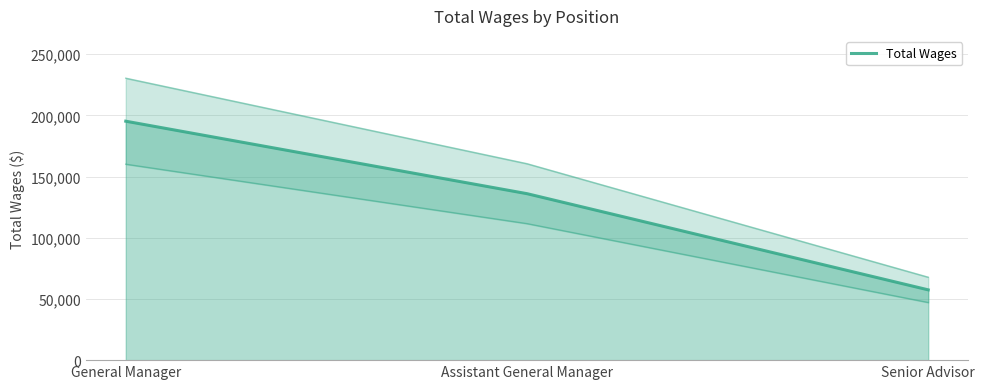

Is it true that the value at General Manager is 263715?

False